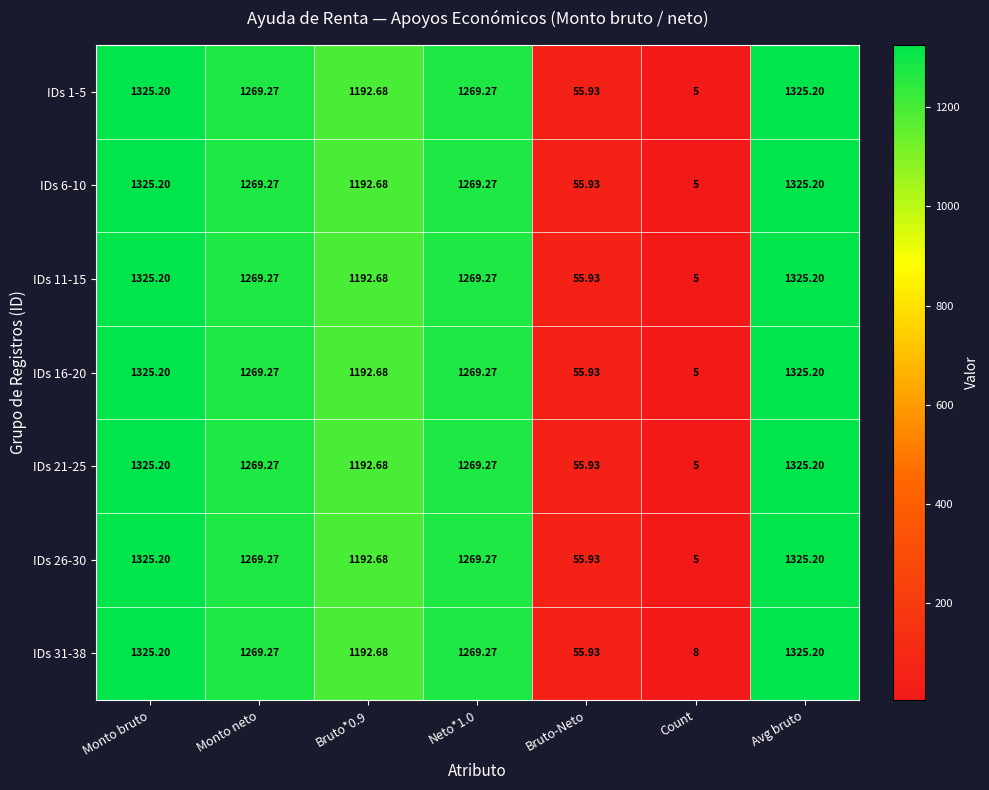

How many data points does each series have?

7